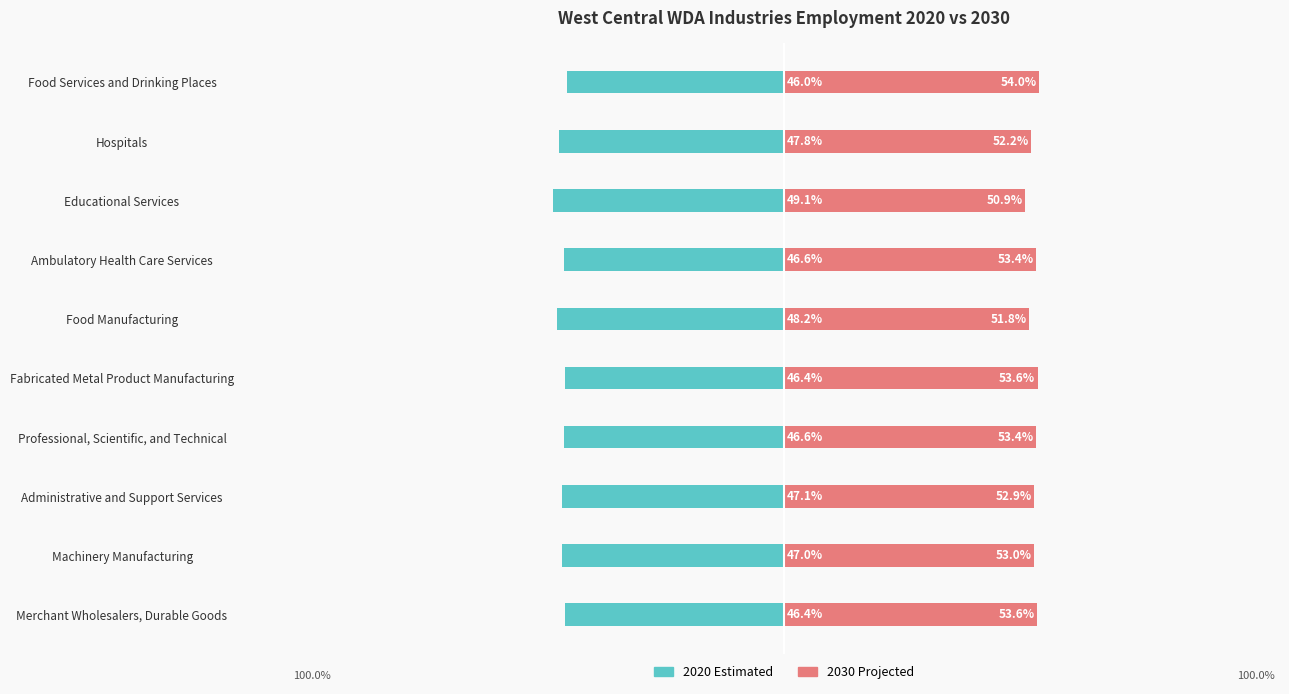

Rank the series by their maximum value, from highest to lowest.

2030 Projected, 2020 Estimated